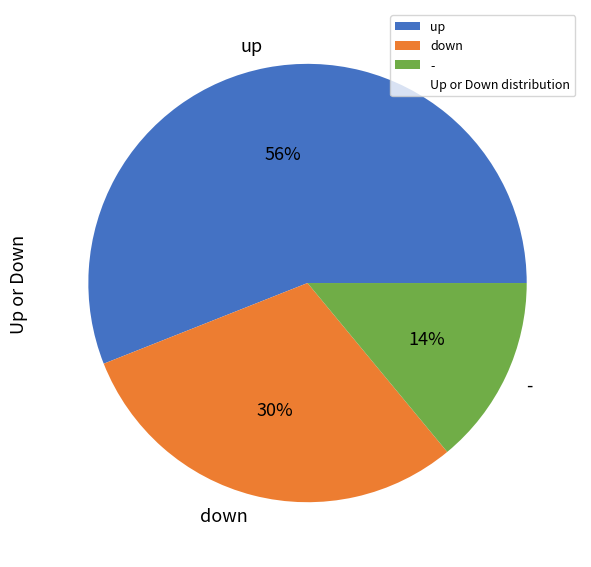

Does any single category account for the majority?

Yes